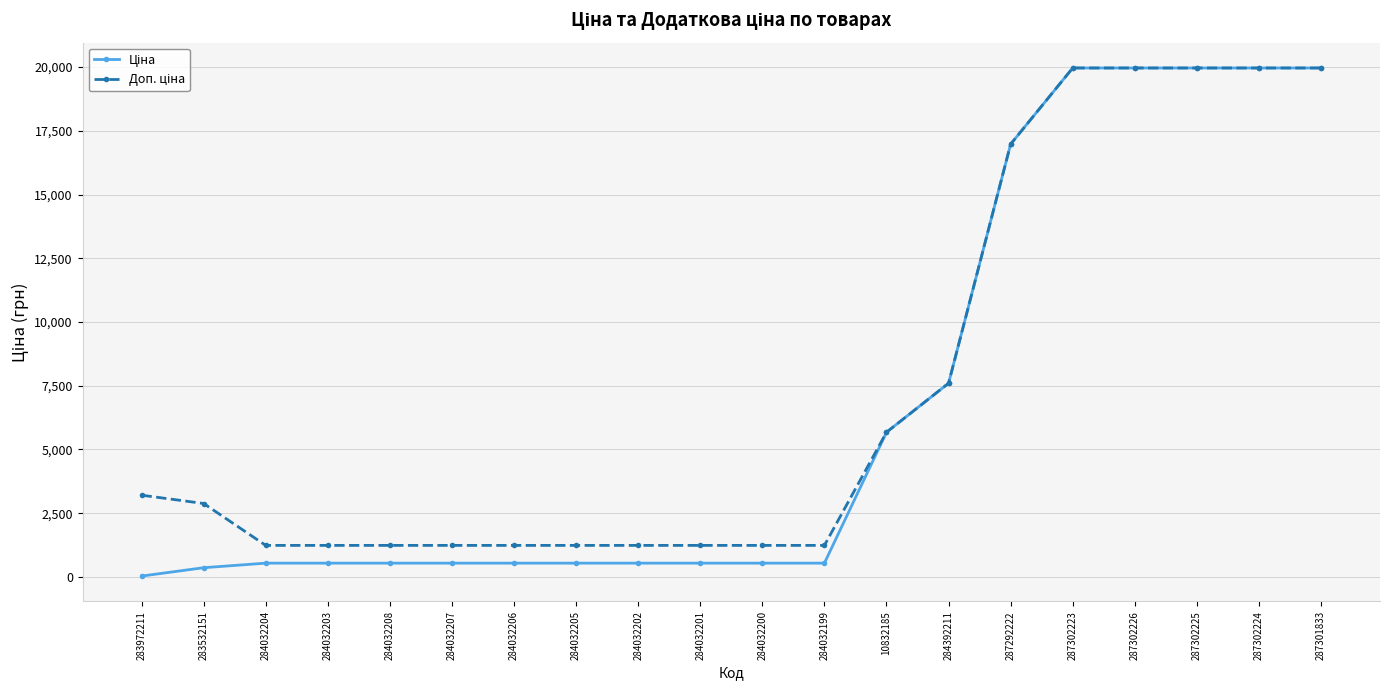

How many series are shown in this chart?

2